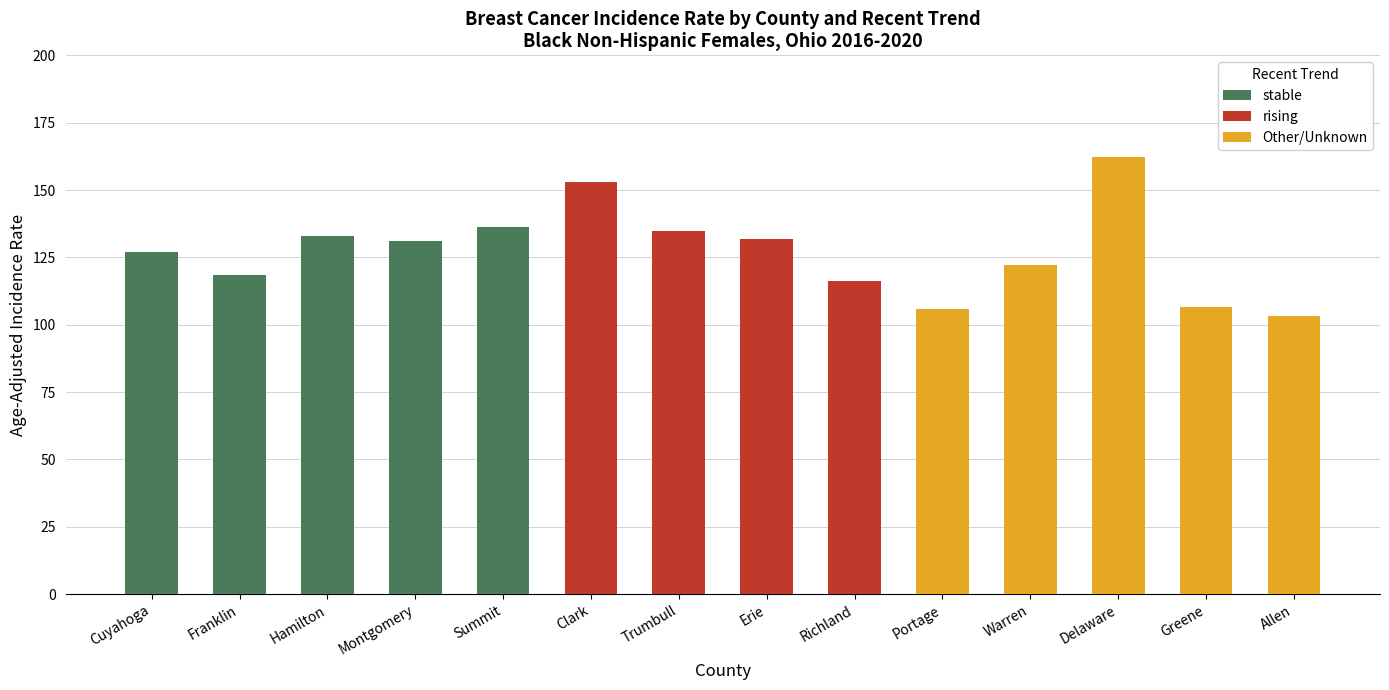

Reading right to left, what are all the values shown in this chart?

stable: Allen=0.0	Greene=0.0	Delaware=0.0	Warren=0.0	Portage=0.0	Richland=0.0	Erie=0.0	Trumbull=0.0	Clark=0.0	Summit=136.4	Montgomery=131.2	Hamilton=133.1	Franklin=118.3	Cuyahoga=127.1
rising: Allen=0.0	Greene=0.0	Delaware=0.0	Warren=0.0	Portage=0.0	Richland=116.1	Erie=131.8	Trumbull=134.9	Clark=153.1	Summit=0.0	Montgomery=0.0	Hamilton=0.0	Franklin=0.0	Cuyahoga=0.0
Other/Unknown: Allen=103.1	Greene=106.6	Delaware=162.2	Warren=122.2	Portage=105.9	Richland=0.0	Erie=0.0	Trumbull=0.0	Clark=0.0	Summit=0.0	Montgomery=0.0	Hamilton=0.0	Franklin=0.0	Cuyahoga=0.0